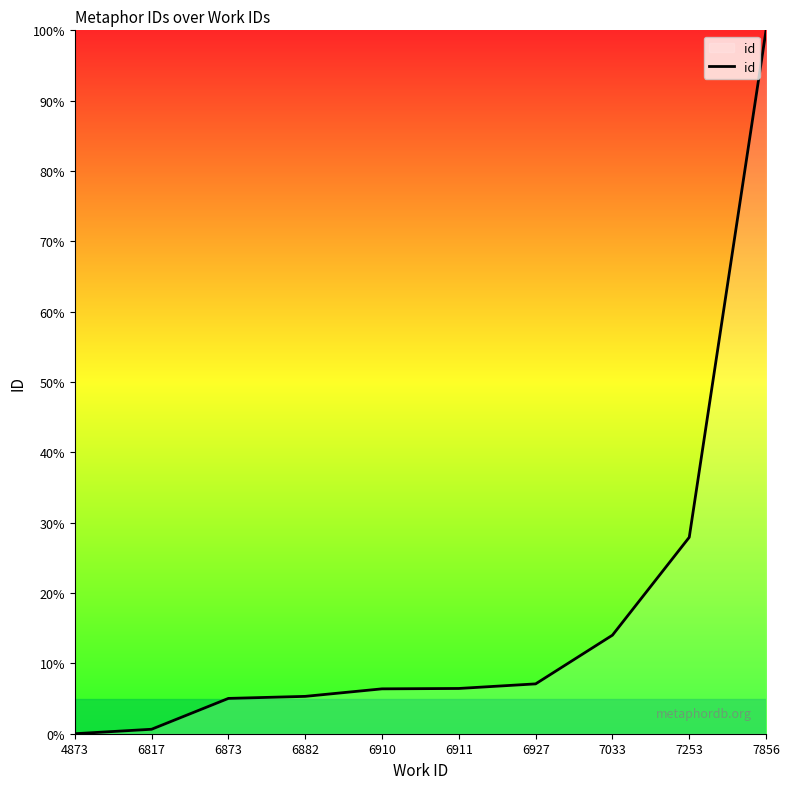

What value does the data have at 7253?

27.9